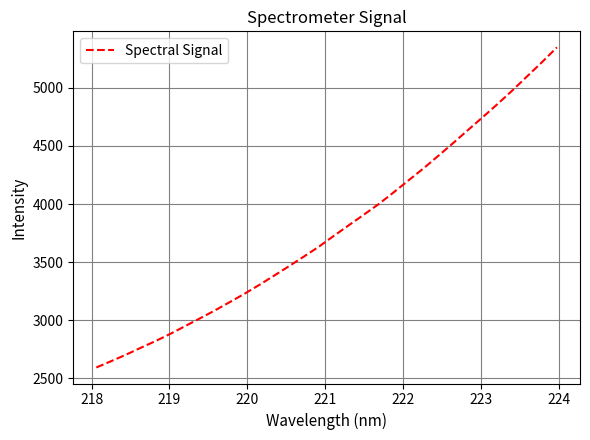

What is the greatest value displayed?

5349.0